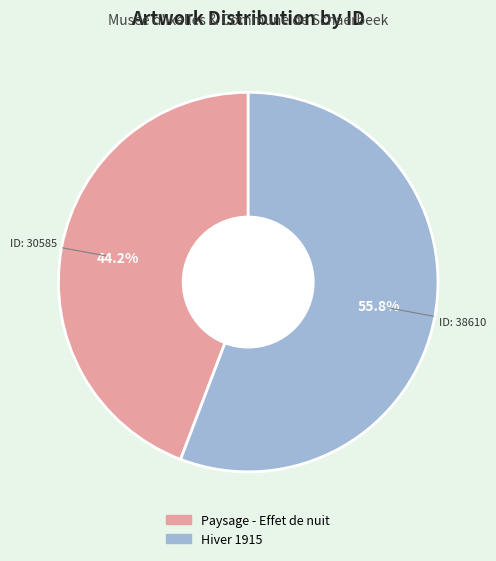

To the nearest percent, what portion does Hiver 1915 represent?

56%